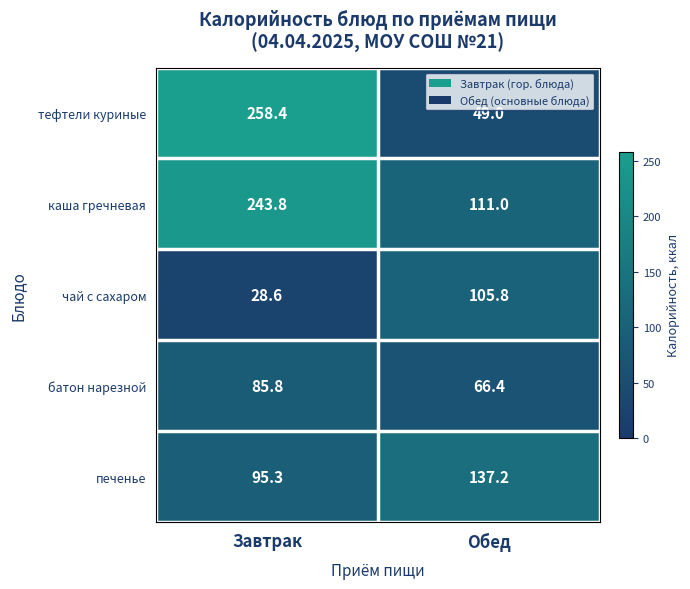

Count the number of data series in this chart.

5